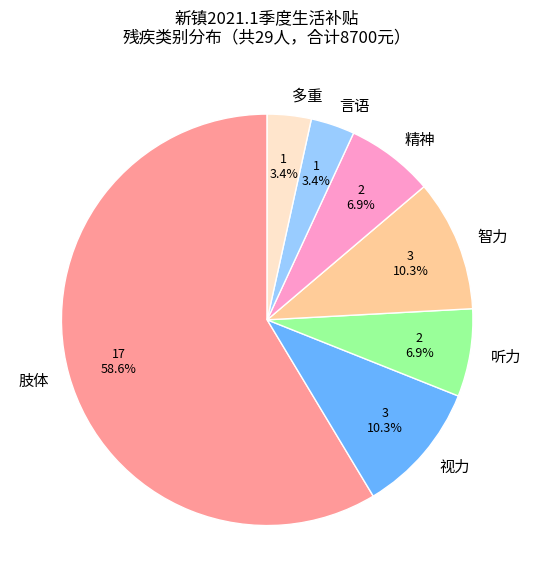

What is the largest slice in the pie chart?

肢体